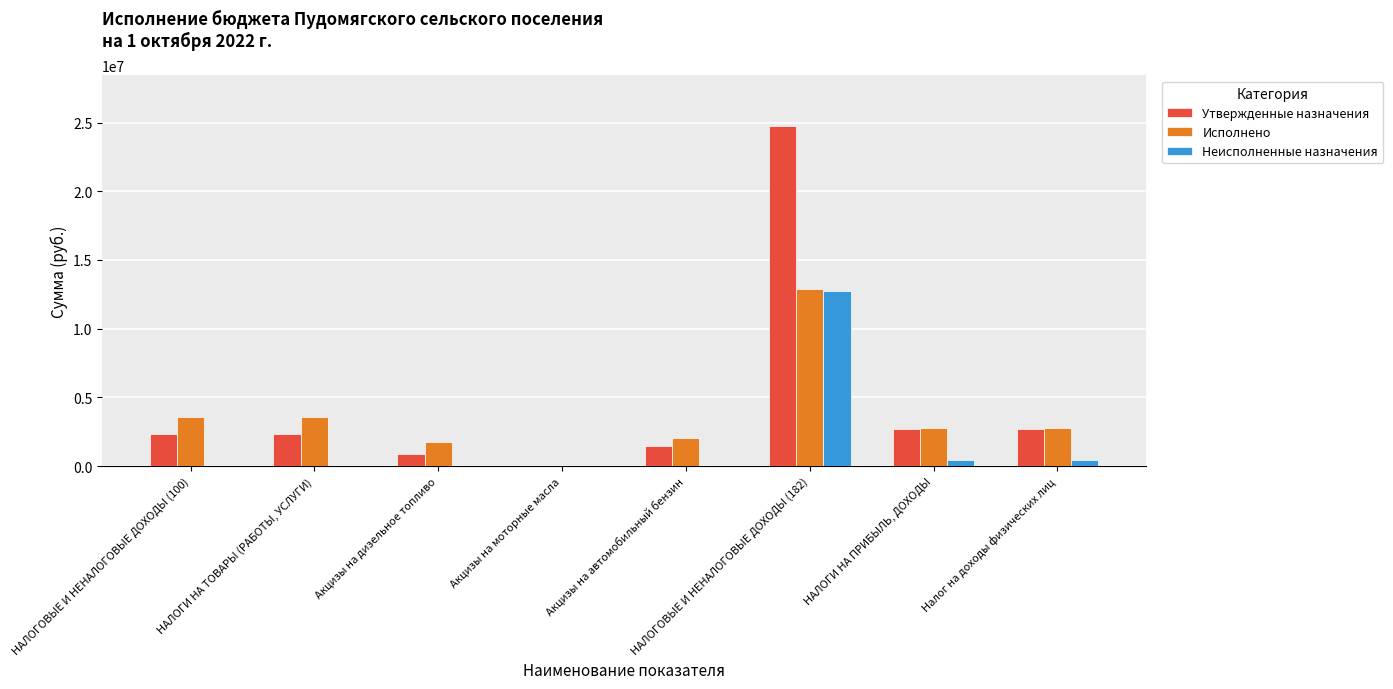

Read the Утвержденные назначения value at НАЛОГОВЫЕ И НЕНАЛОГОВЫЕ ДОХОДЫ (100).

2325400.0